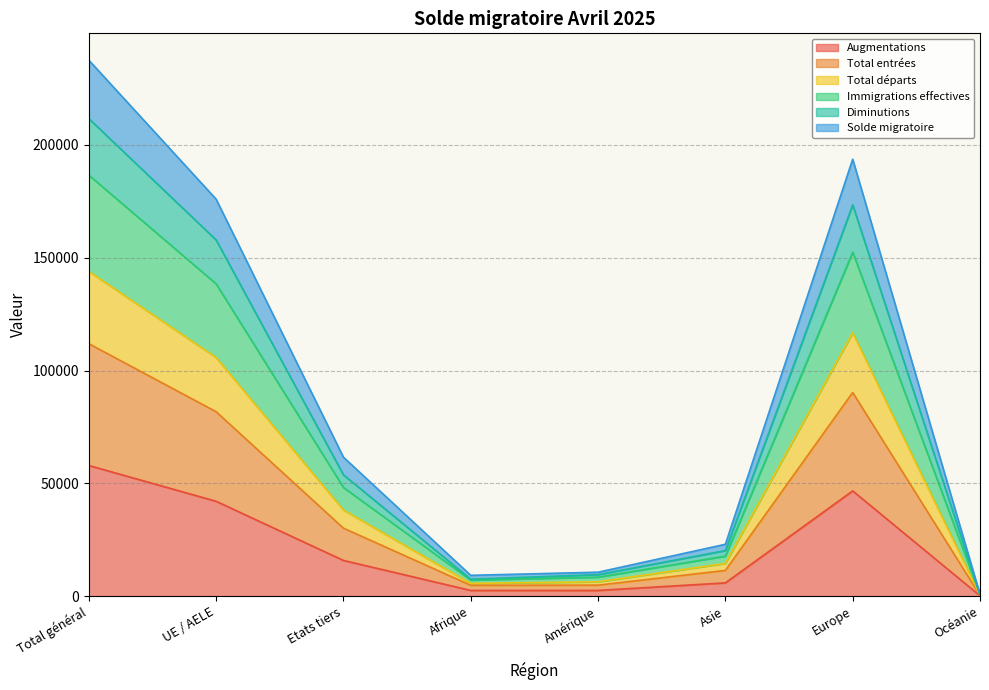

What is the total value across all series at Océanie?

3122